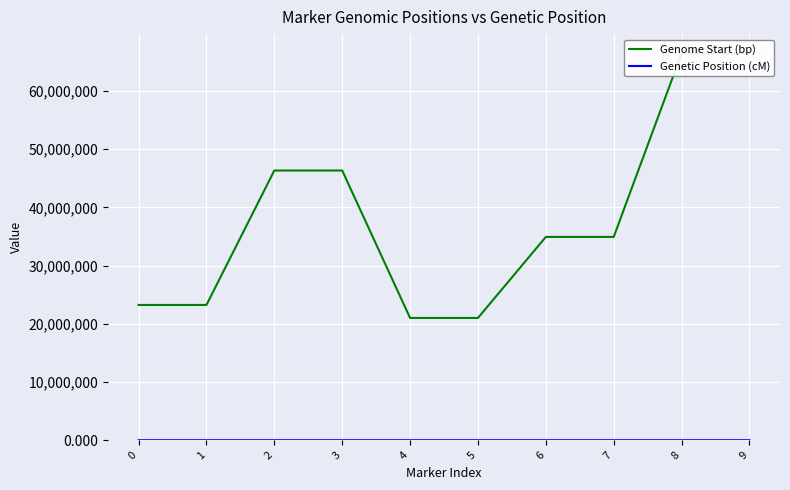

What is the sum of all Genome Start (bp) values?

383821706.0